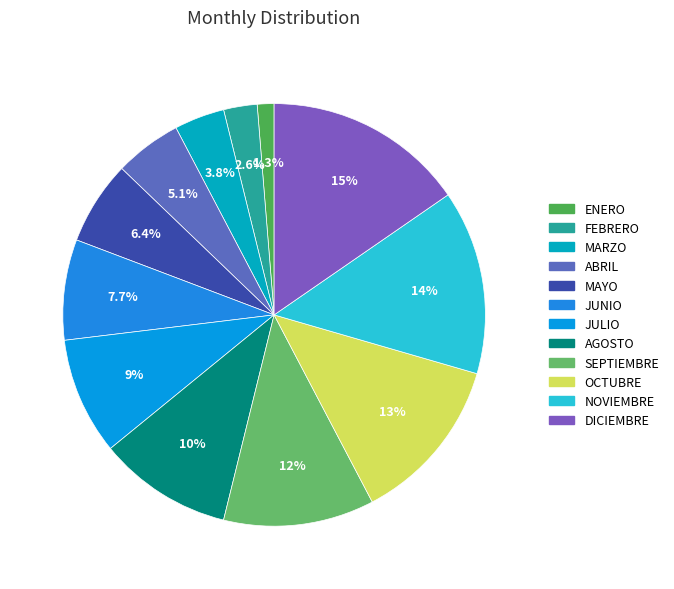

Rank the categories by value from highest to lowest.

DICIEMBRE, NOVIEMBRE, OCTUBRE, SEPTIEMBRE, AGOSTO, JULIO, JUNIO, MAYO, ABRIL, MARZO, FEBRERO, ENERO